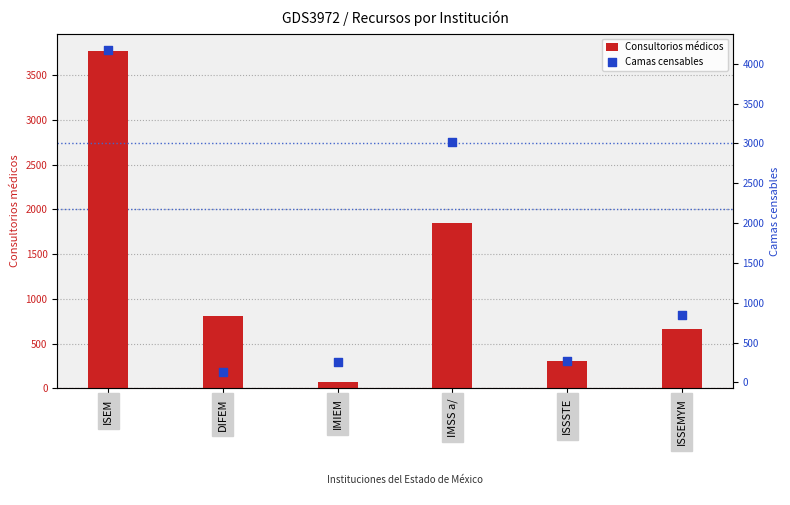

Which series has the largest total across all categories?

Camas censables